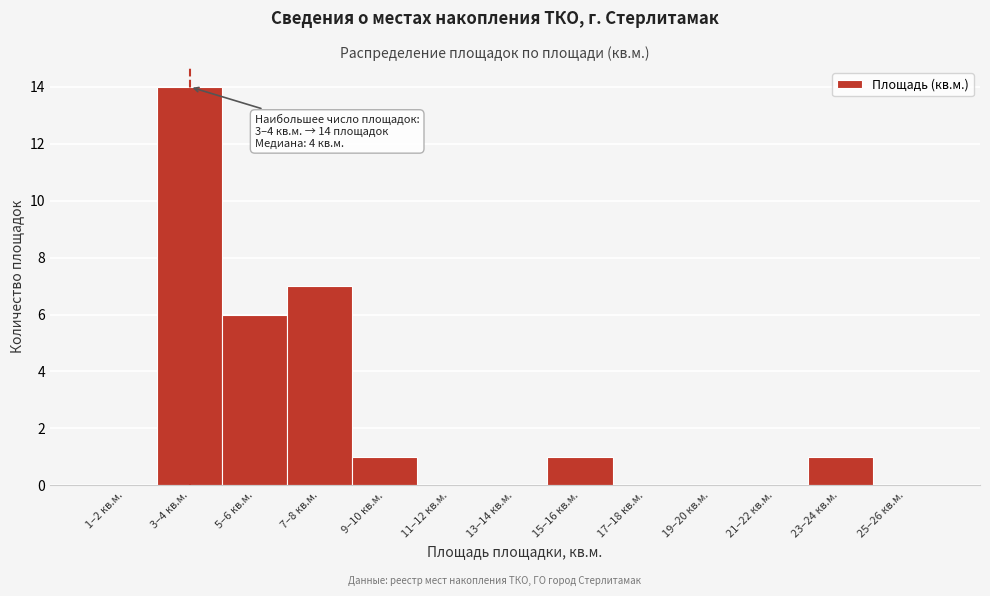

Reading right to left, list all the values displayed in this chart.

25–26 кв.м.=0	23–24 кв.м.=1	21–22 кв.м.=0	19–20 кв.м.=0	17–18 кв.м.=0	15–16 кв.м.=1	13–14 кв.м.=0	11–12 кв.м.=0	9–10 кв.м.=1	7–8 кв.м.=7	5–6 кв.м.=6	3–4 кв.м.=14	1–2 кв.м.=0